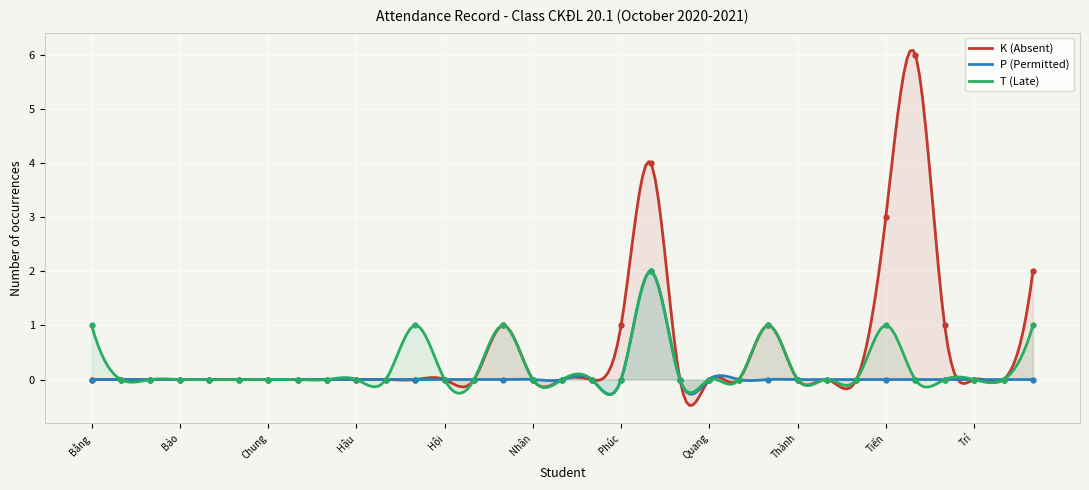

The value of K (Absent) at Từ Tấn Tiến is 6. True or false?

True